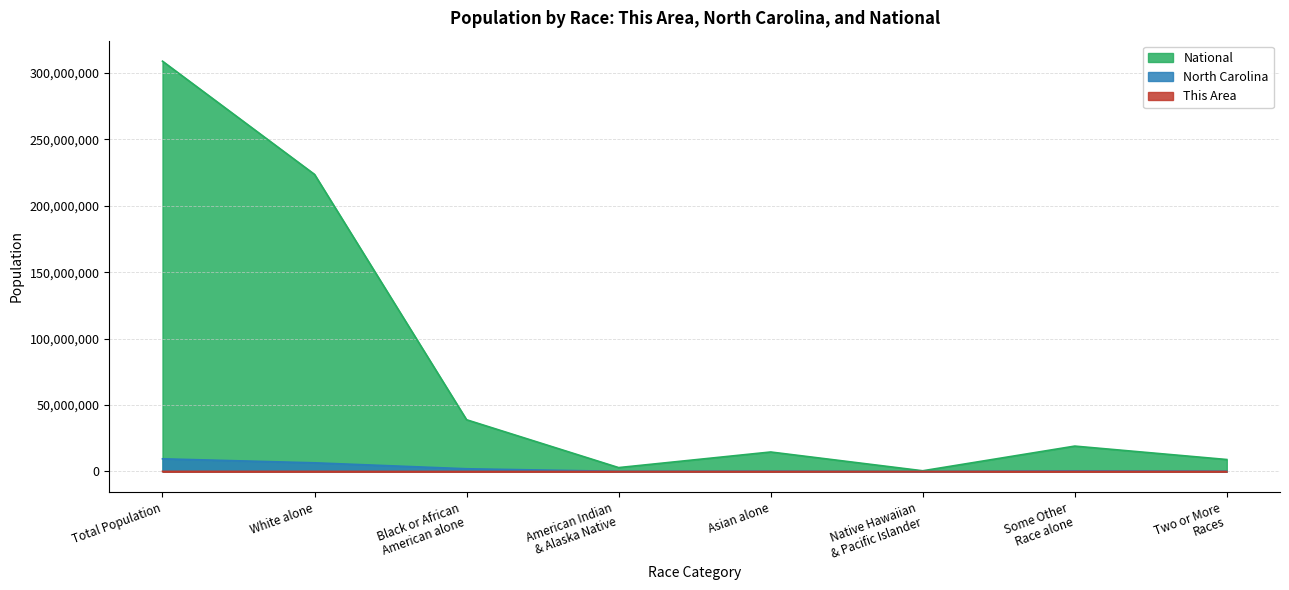

True or false: North Carolina and This Area cross at least once.

False